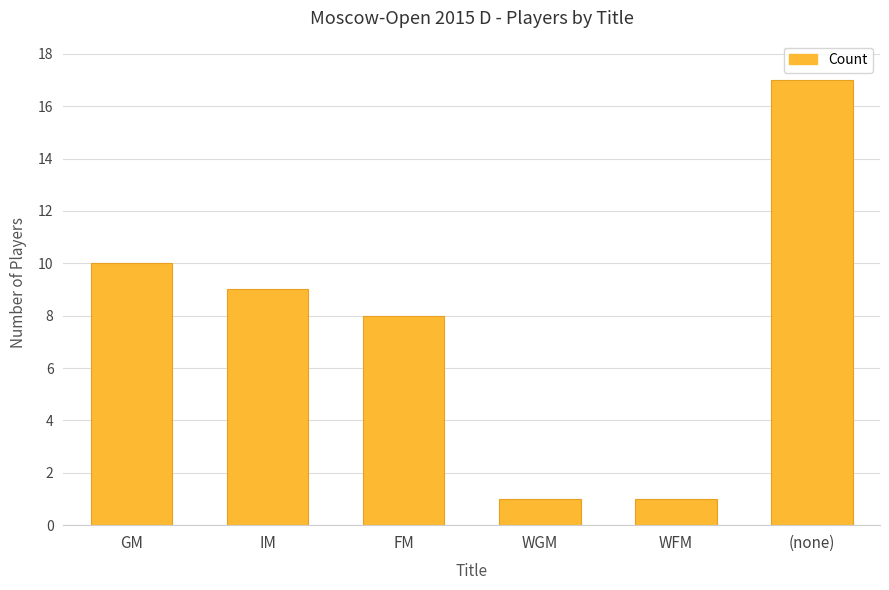

How many data points are less than 9?

3